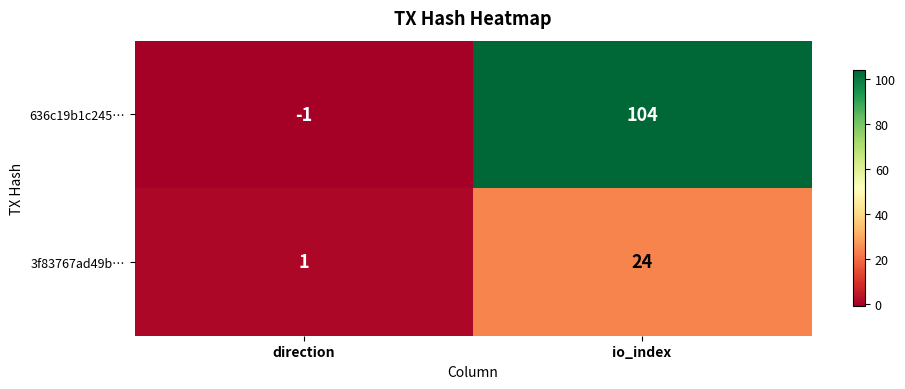

The value of 636c19b1c245… at direction is -2. True or false?

False